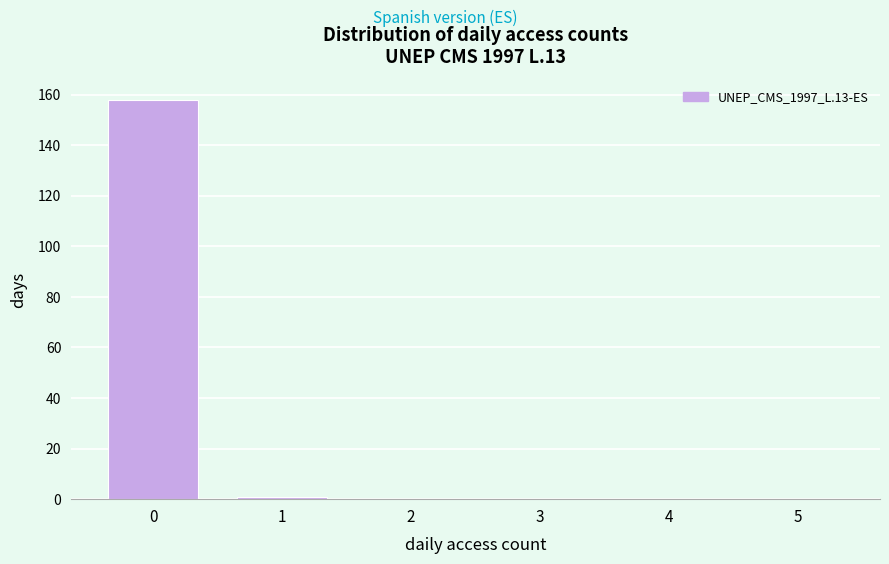

Reading left to right, what are all the values shown in this chart?

0=158	1=1	2=0	3=0	4=0	5=0